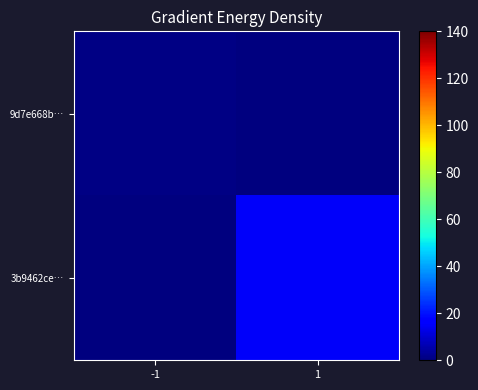

Reading right to left, extract all data points from this chart.

9d7e668b…: 1=0	-1=1
3b9462ce…: 1=15	-1=0